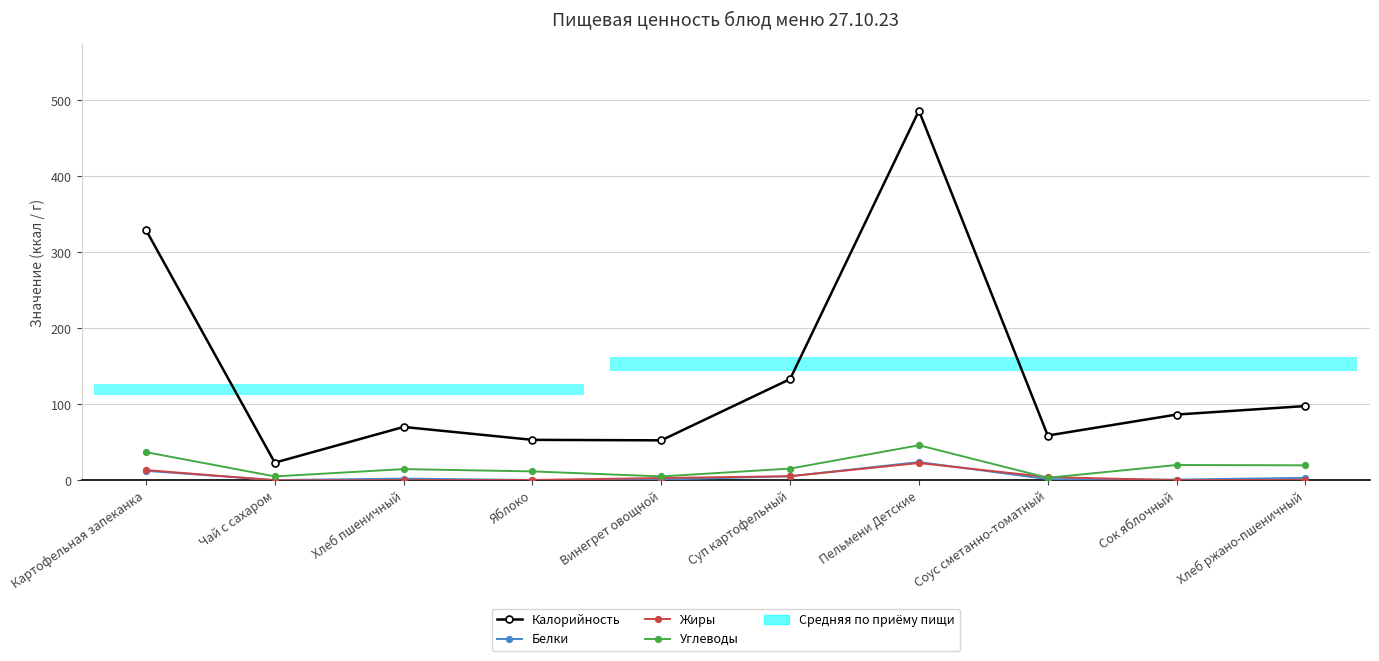

How many data points in Белки are above 2?

5